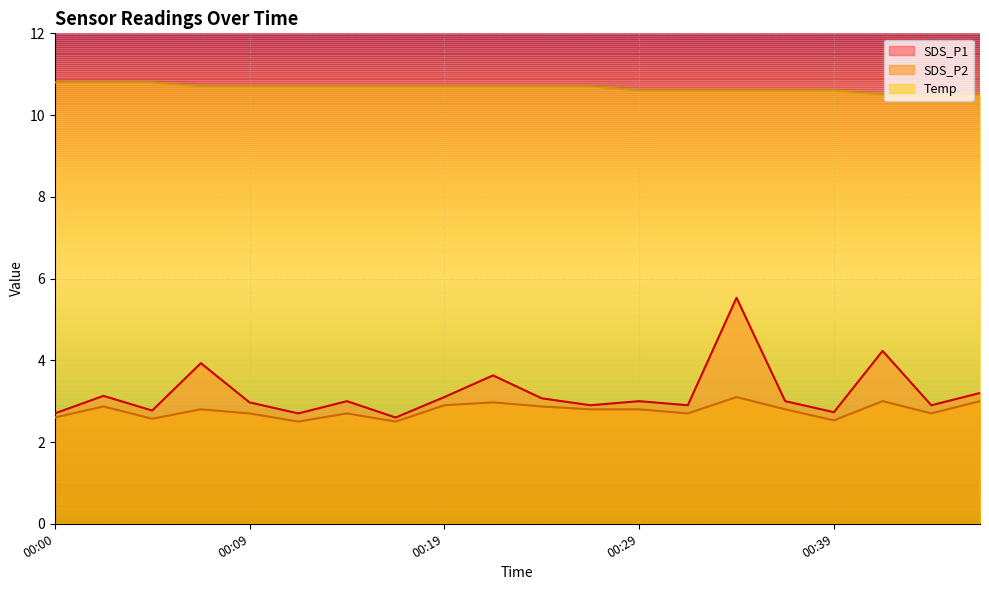

What is the highest value of the SDS_P1 series?

5.5